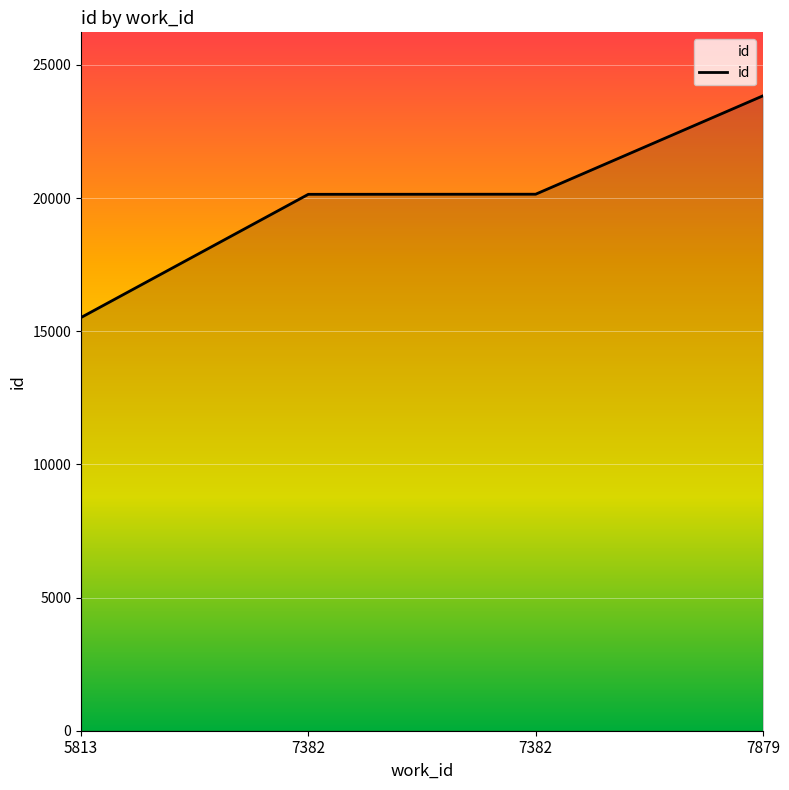

Rank the categories by value from highest to lowest.

7879, 7382, 7382, 5813